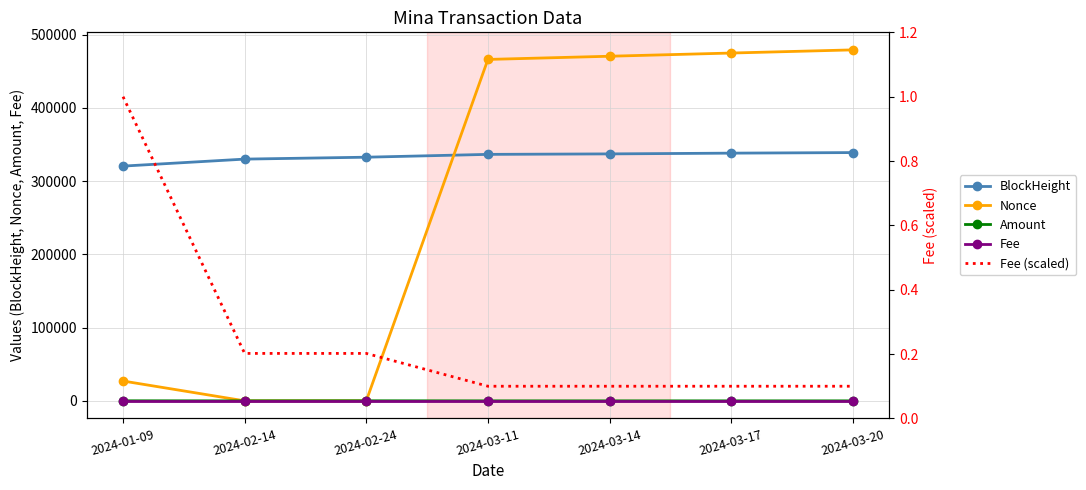

At how many categories does at least one series exceed 360710?

4